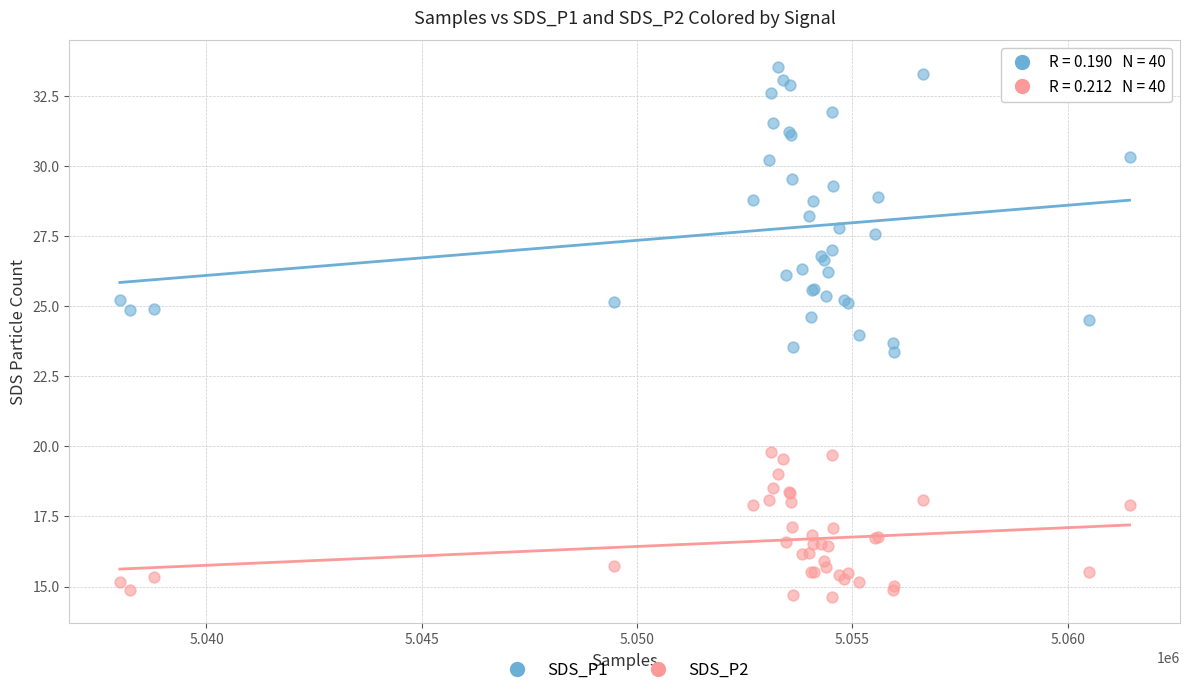

Which series contains the lowest Y value?

SDS_P2